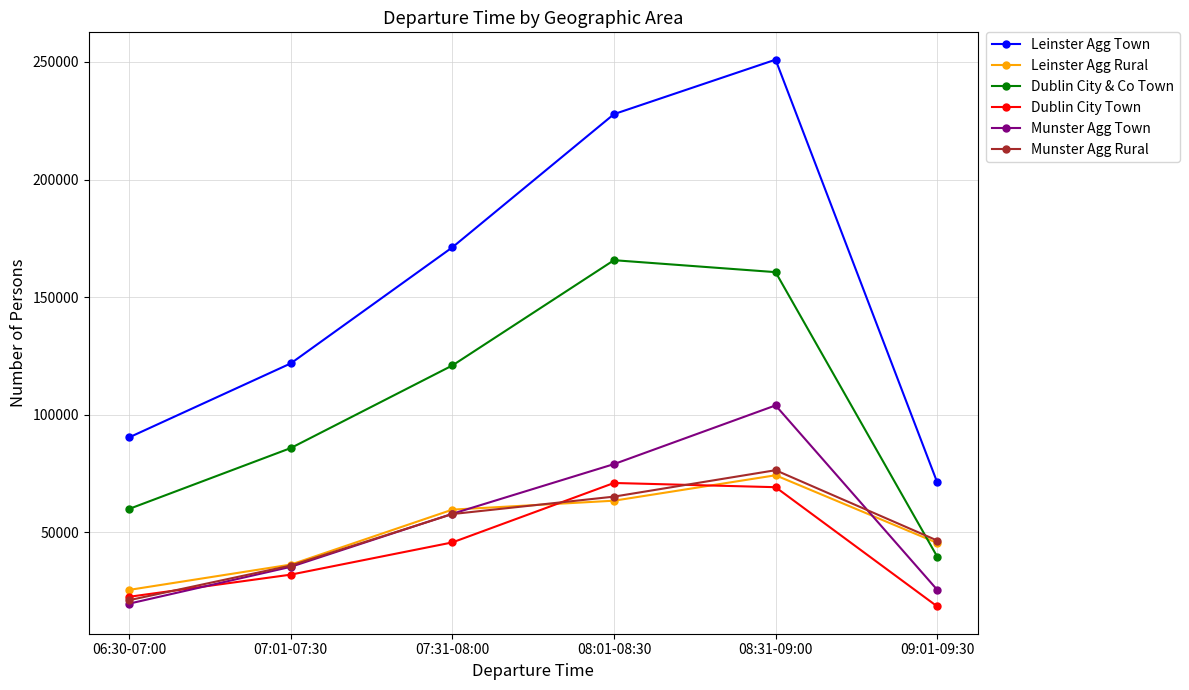

Count the number of data series in this chart.

6